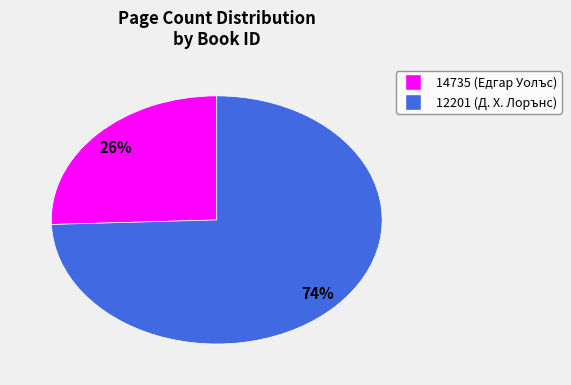

What is the majority slice?

12201